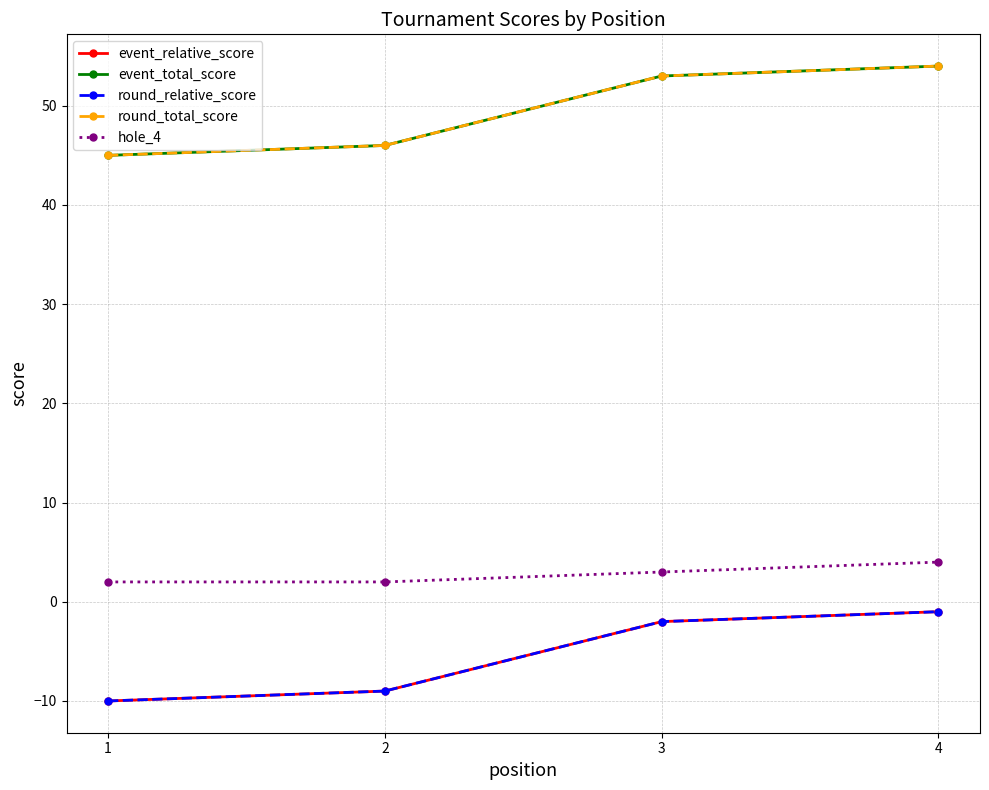

Is this an area chart (filled region under the line)?

No